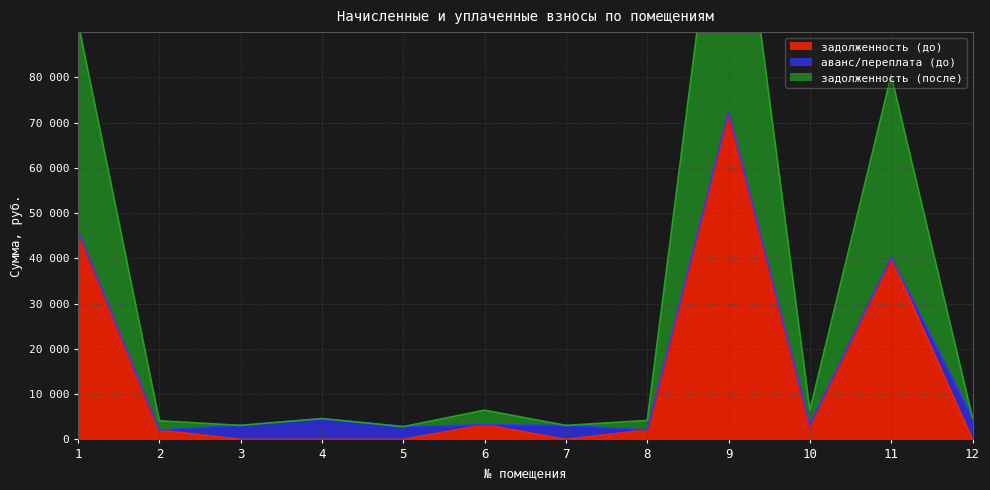

What is the difference between the highest and lowest values at 7?

3095.3